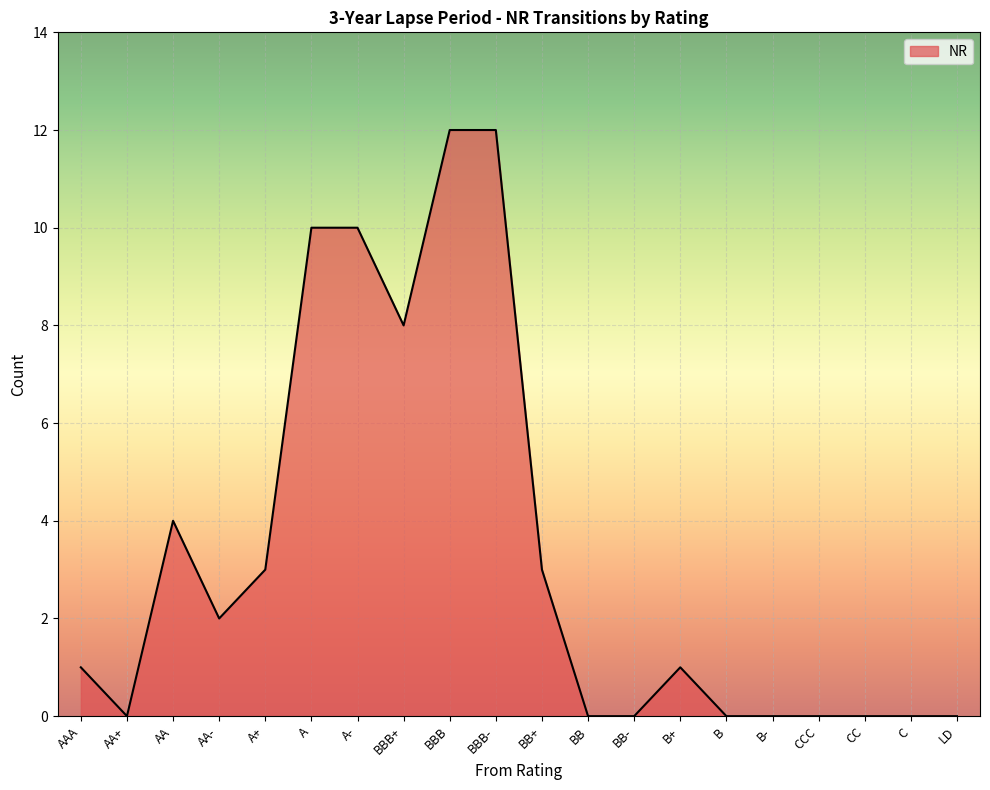

Between B+ and AA, which is larger?

AA